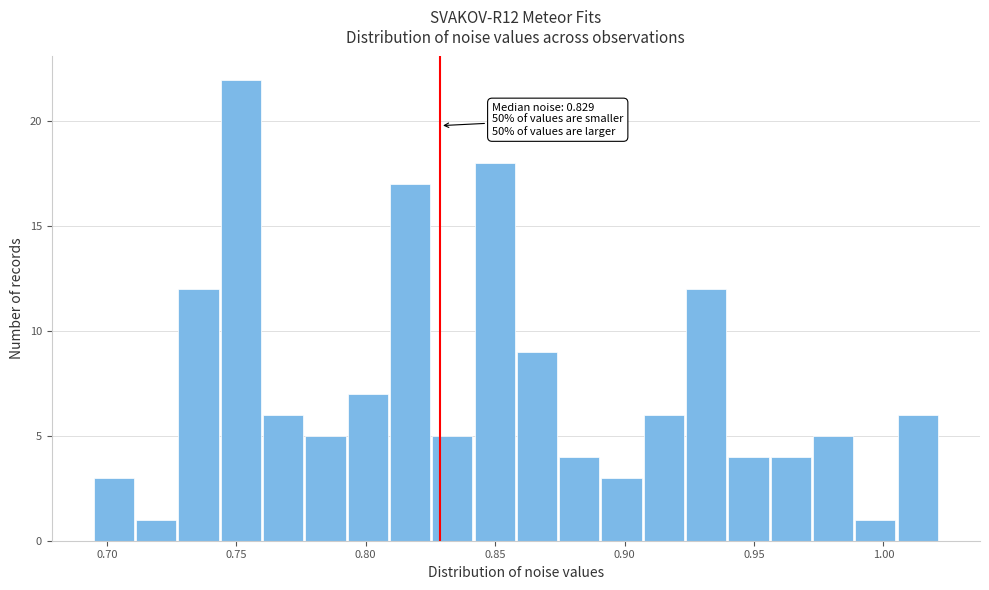

Read against the x-axis, roughly where is the centre of the tallest bar?

0.750